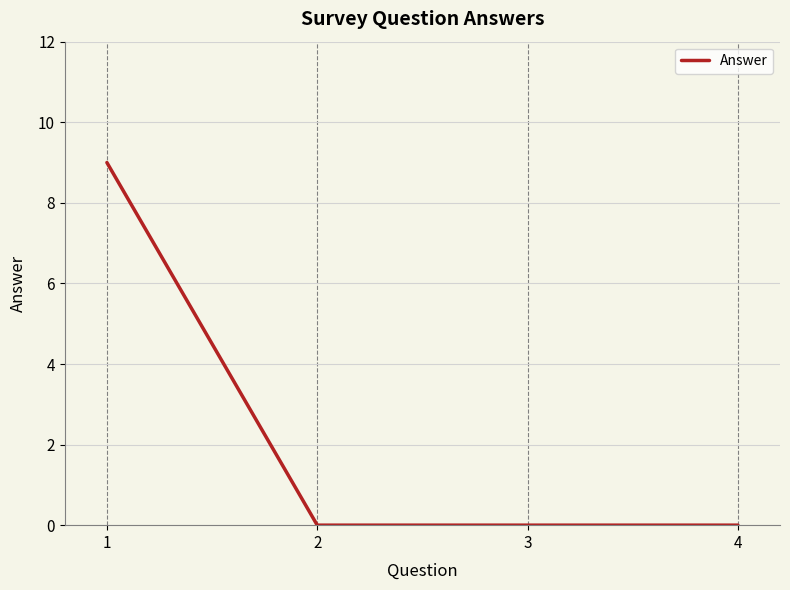

Is it true that the value at 1 is 15?

False